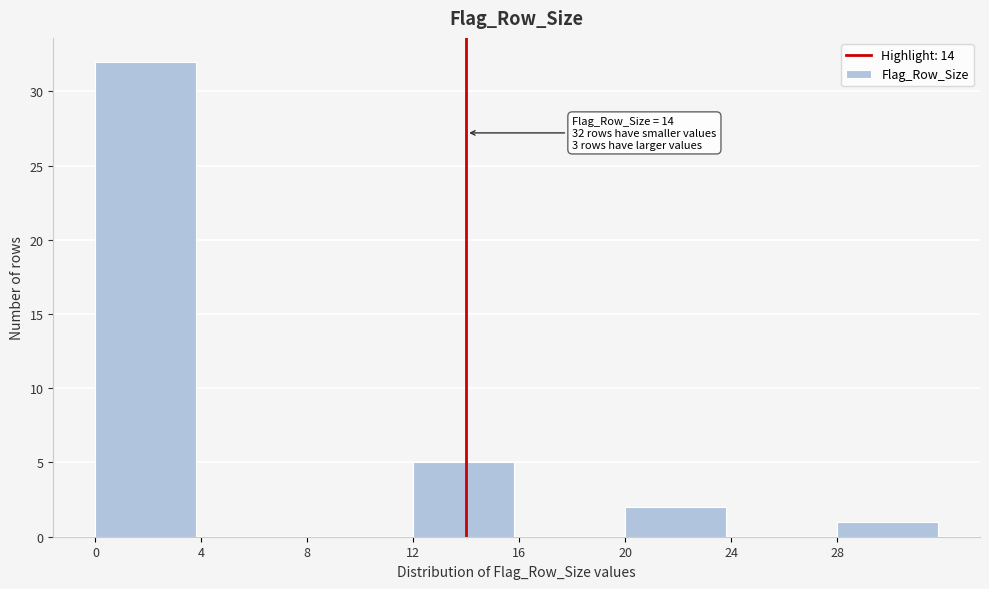

Over which range of the x-axis is the bar tallest?

0 to 4